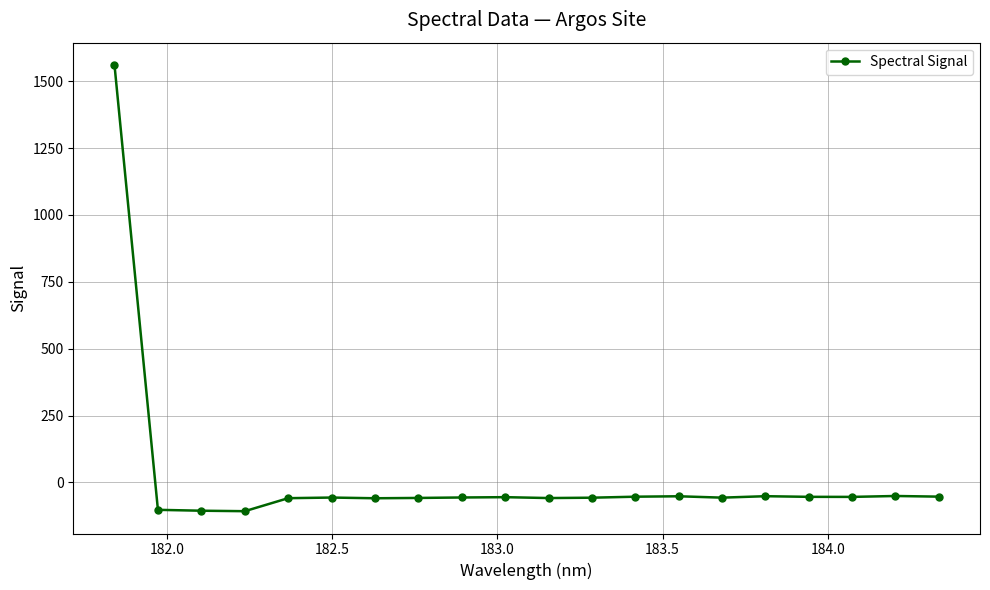

How many data points are above -56?

9